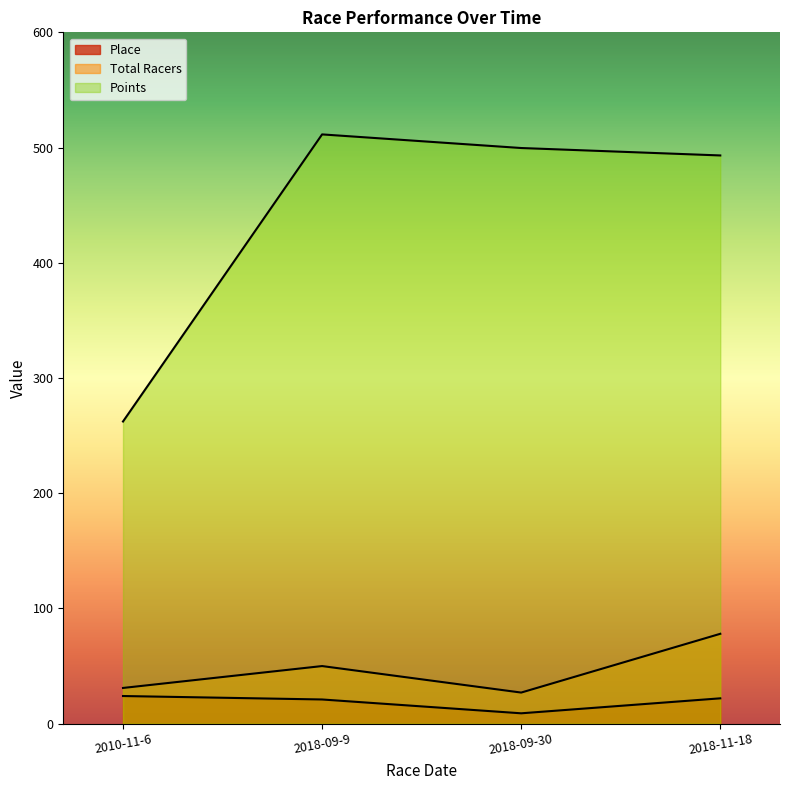

How many values in the Place series exceed 22?

1